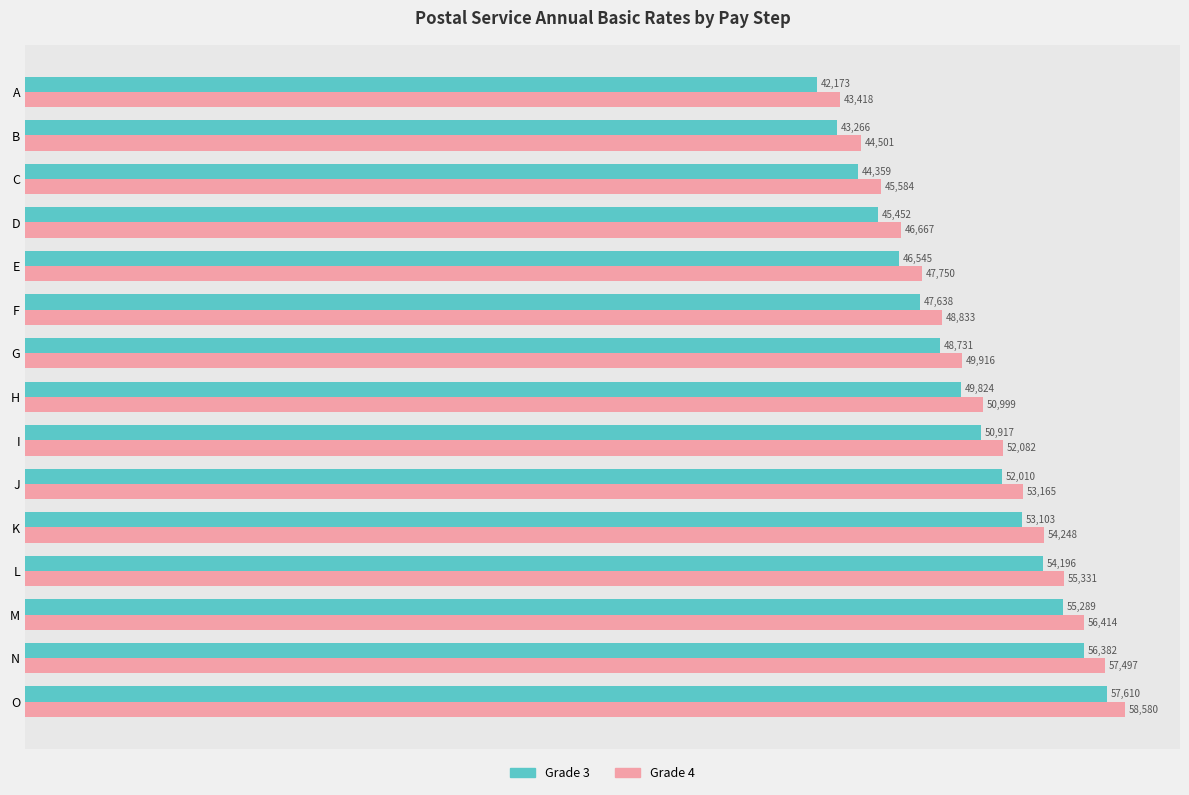

What is the maximum value for Grade 3?

57610